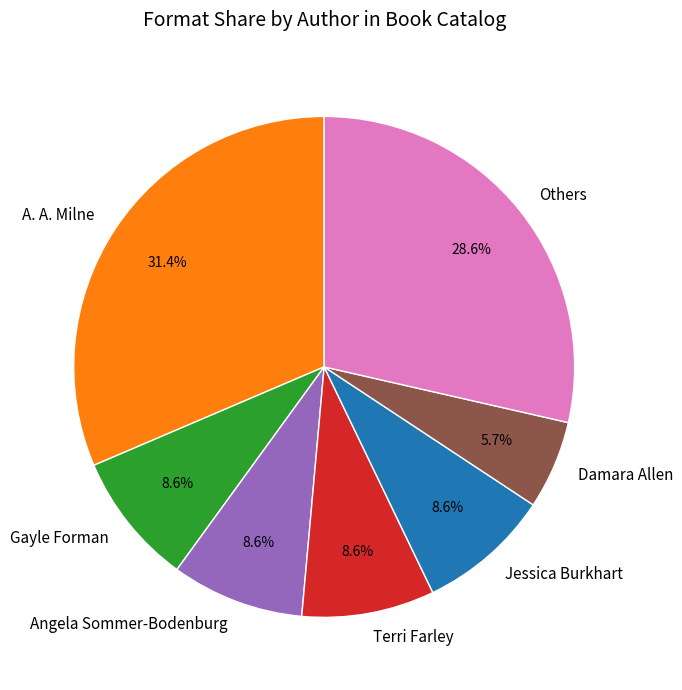

True or false: Gayle Forman accounts for 22% of the total.

False